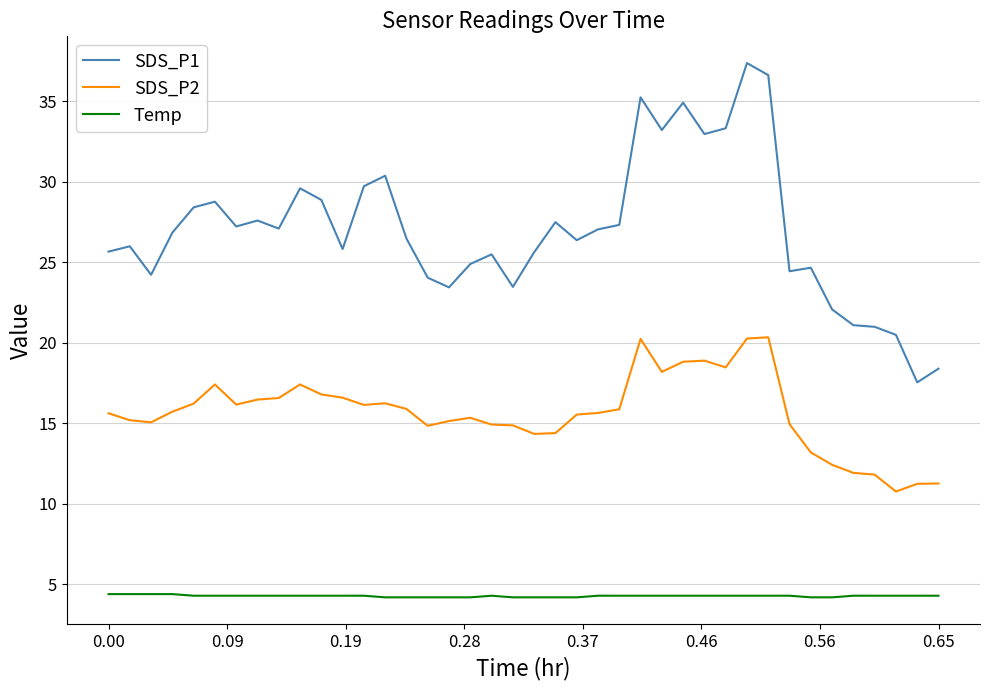

Which series has the largest total across all categories?

SDS_P1